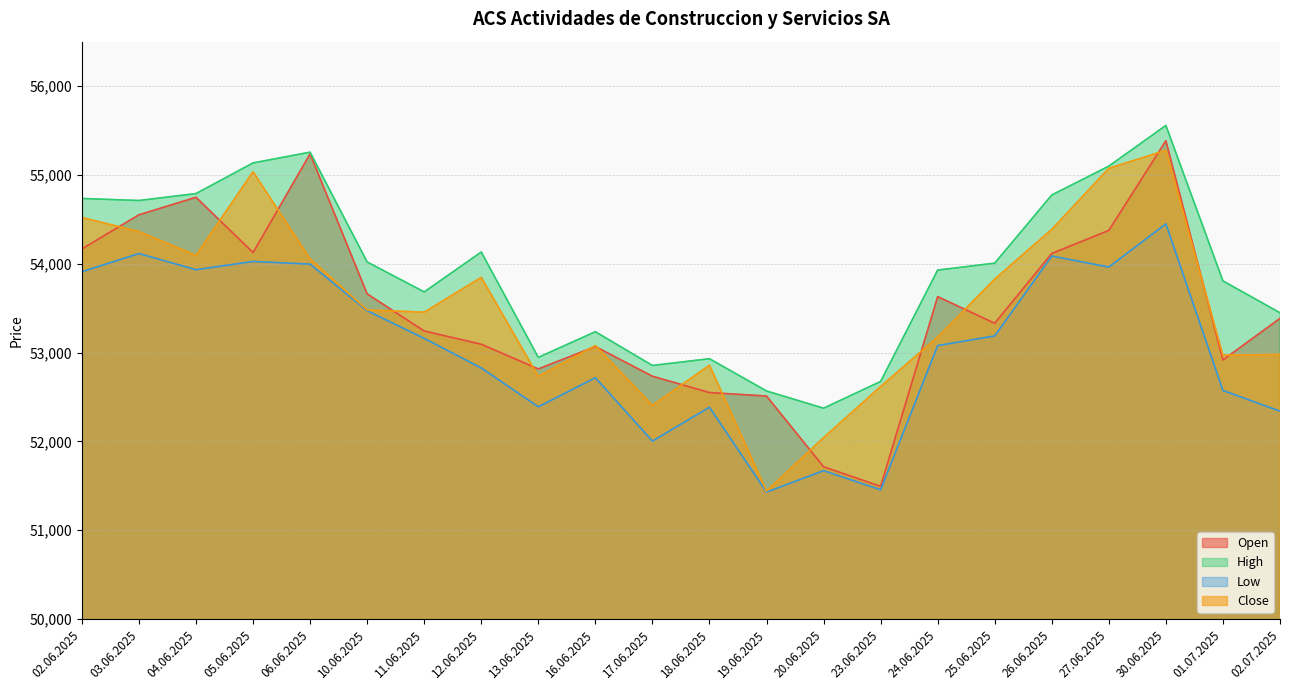

What is the value of the Close point at the 20th from the left?

55277